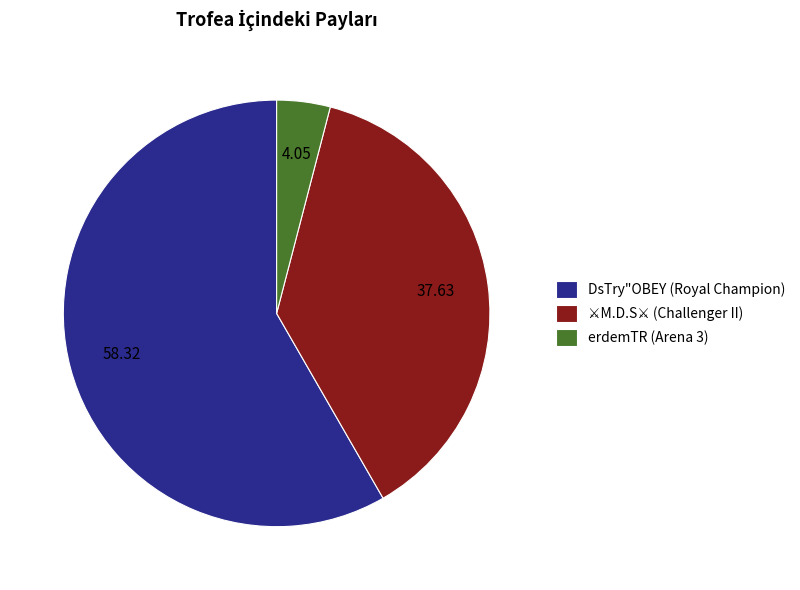

What is the largest slice in the pie chart?

DsTry"OBEY (Royal Champion)